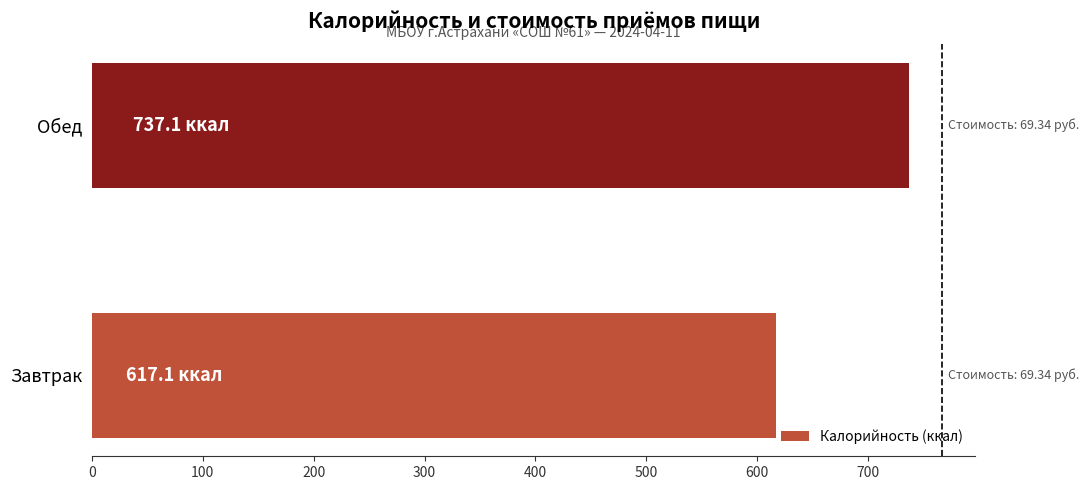

Which category has the highest value across all series?

Обед